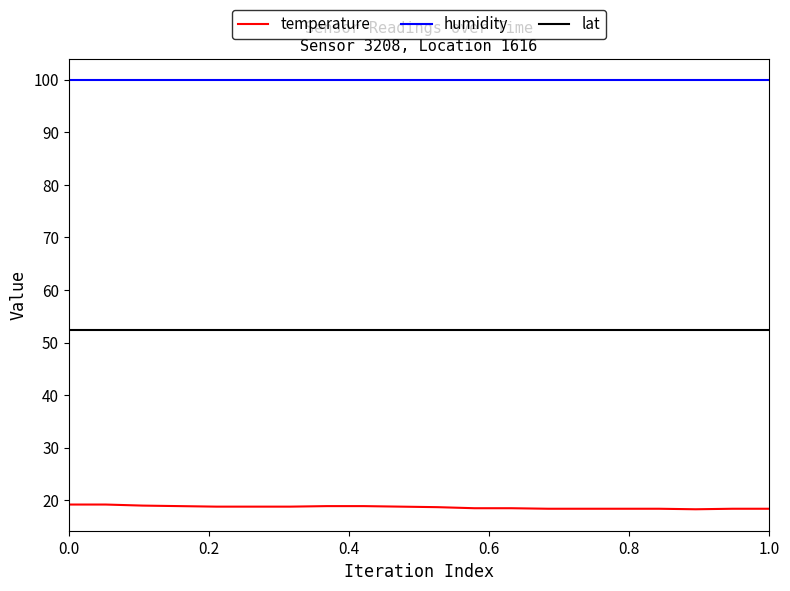

Which series has the widest spread of values?

temperature